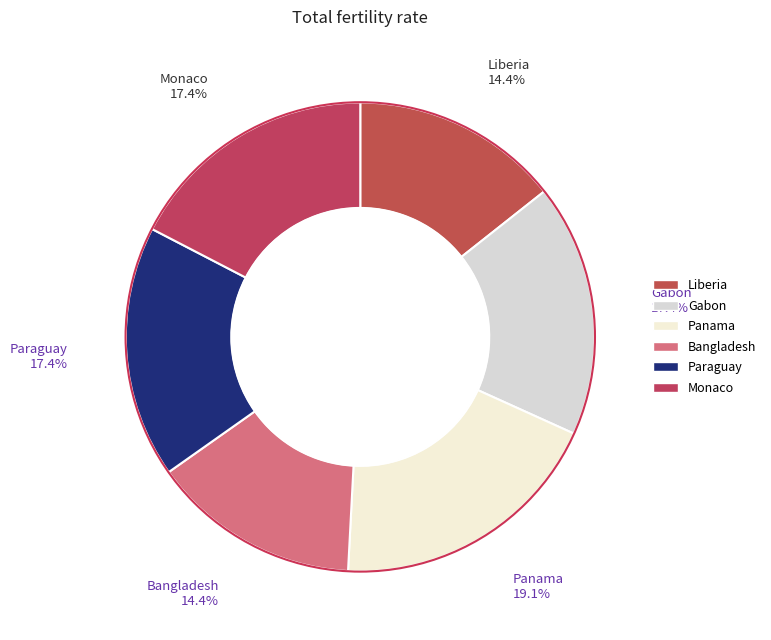

Count the number of slices in the pie.

6